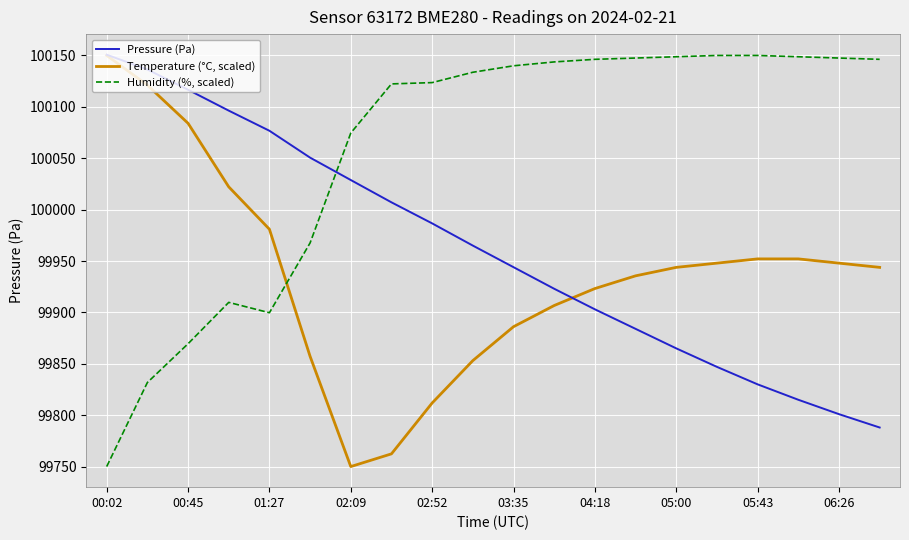

Which series has the largest total across all categories?

Humidity (%, scaled)